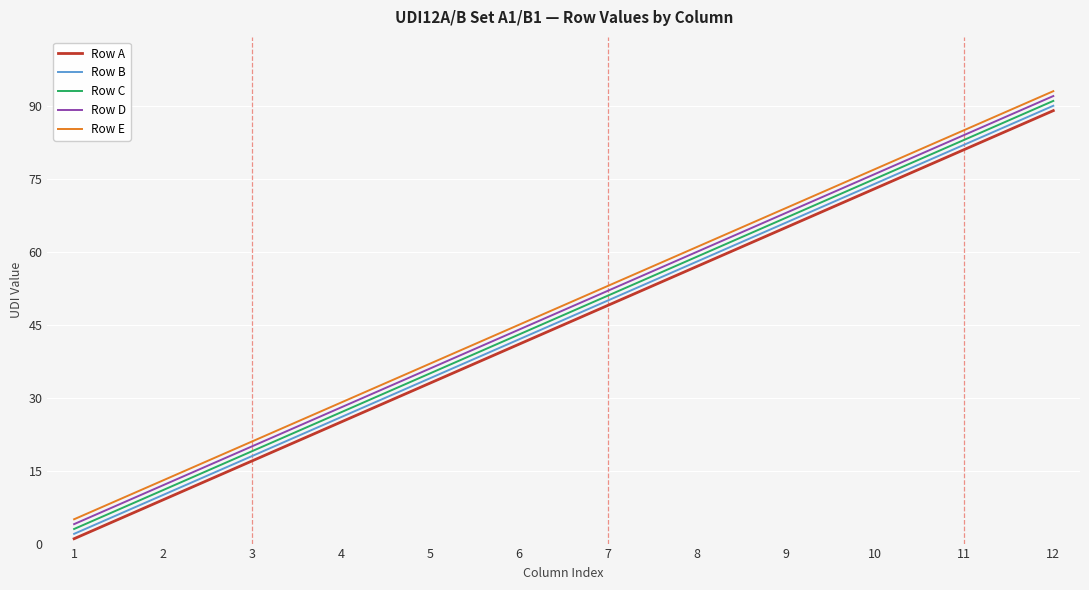

True or false: Row E and Row D intersect in this chart.

False